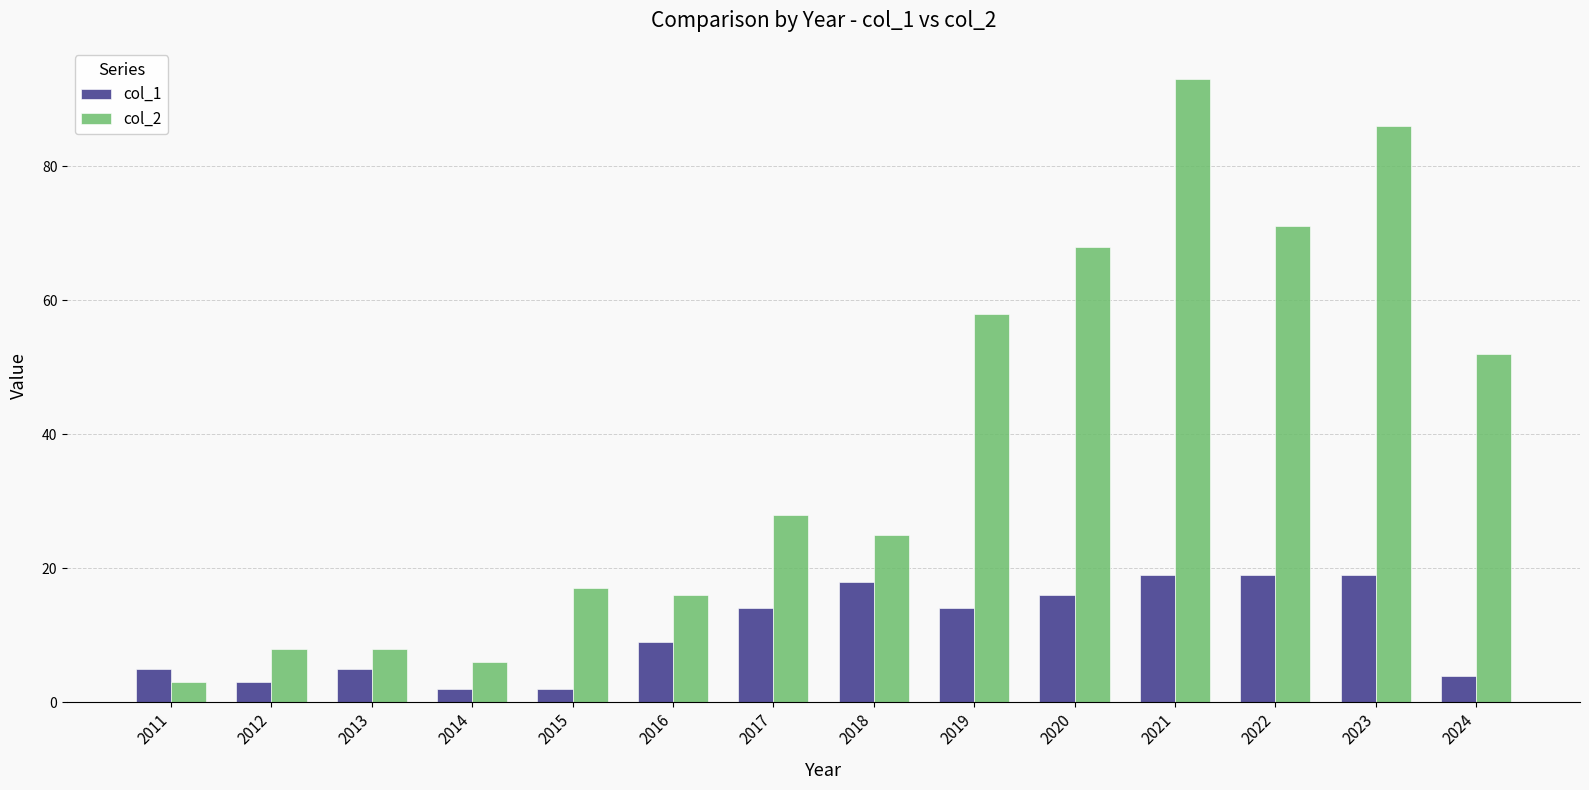

What is the maximum value shown in the chart?

93